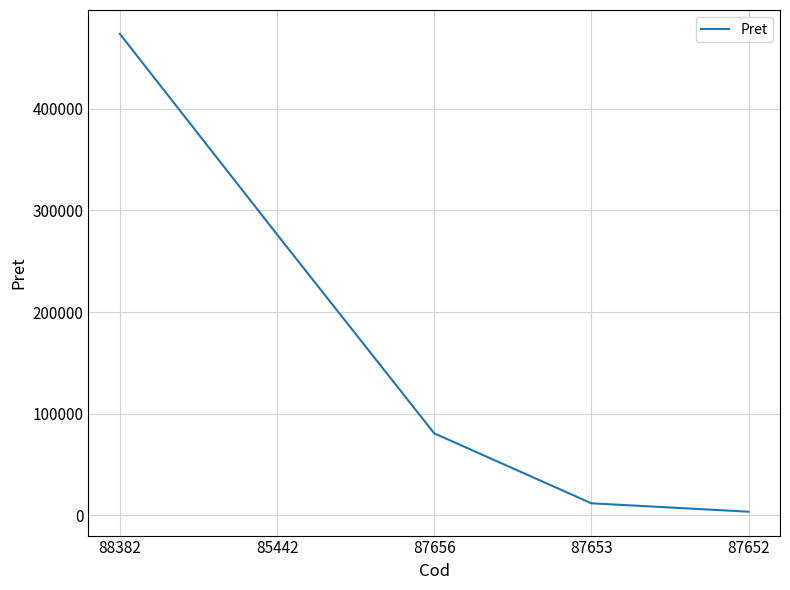

How many series are shown in this chart?

1